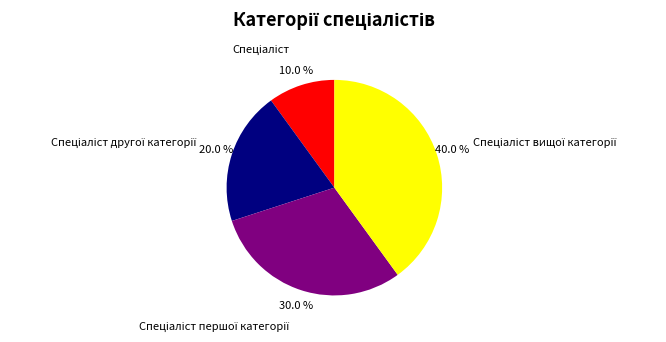

Does any single category account for the majority?

No